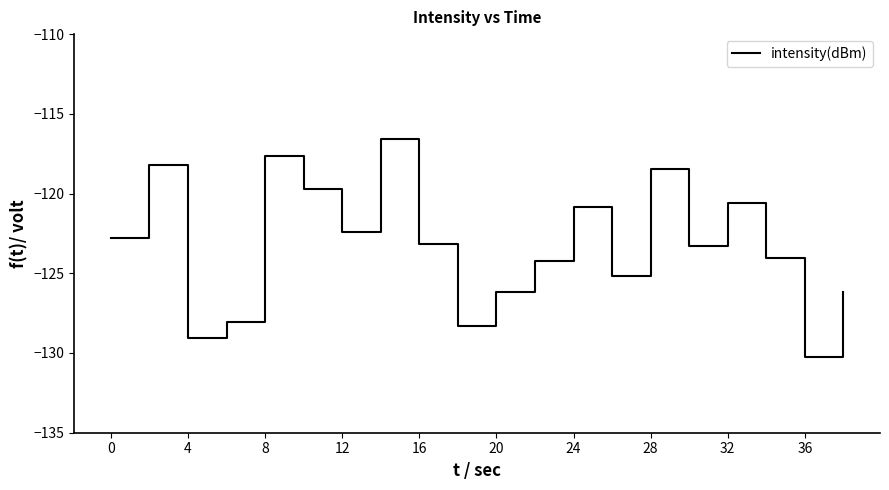

What is the greatest value displayed?

-116.6